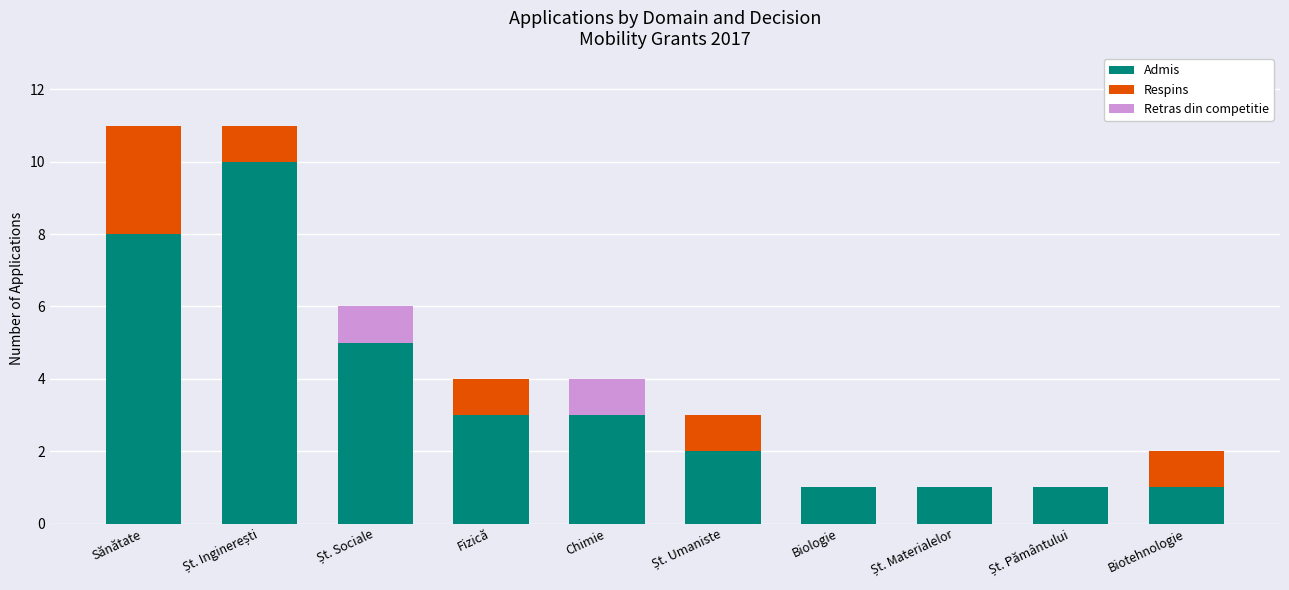

What is the total value across all series at Chimie?

4